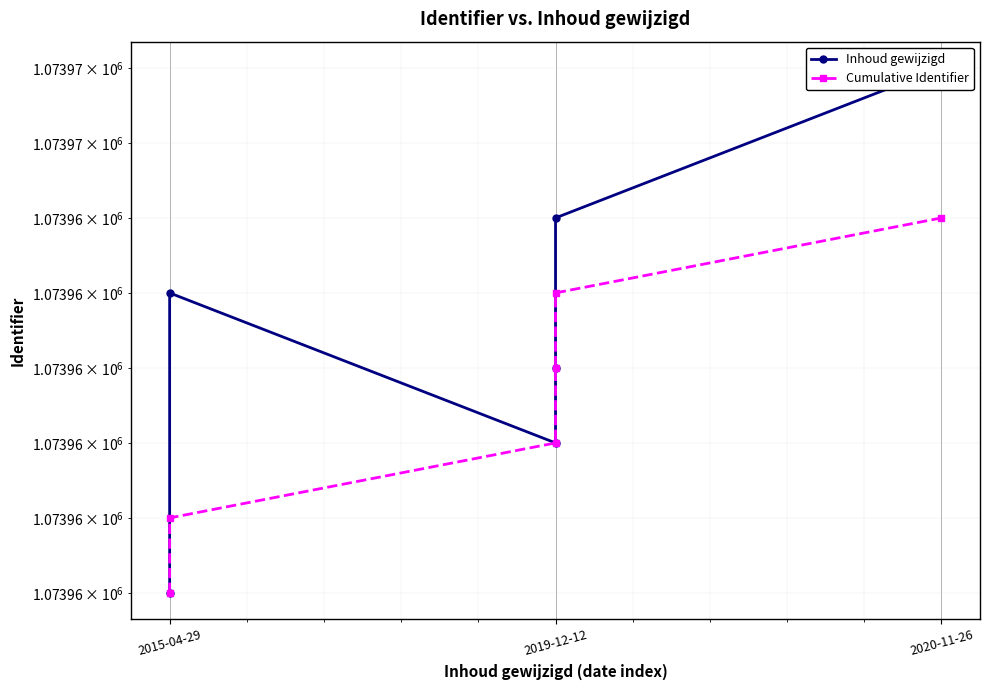

What is the difference between the Inhoud gewijzigd values at 2020-11-26 and 2019-12-12?

5